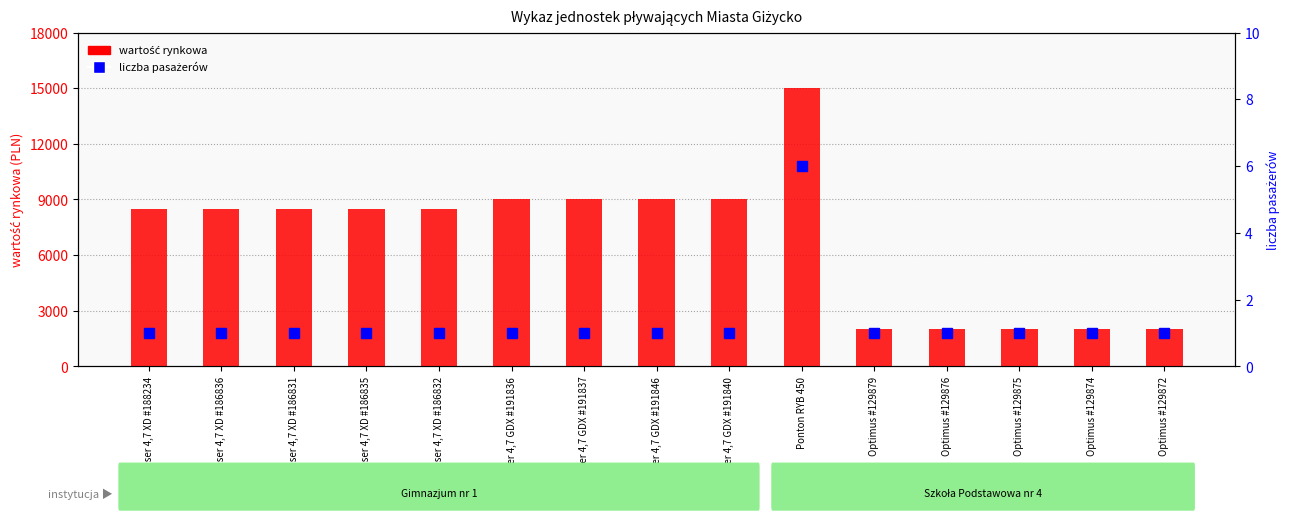

Are the bars grouped side by side (vs. stacked)?

Yes